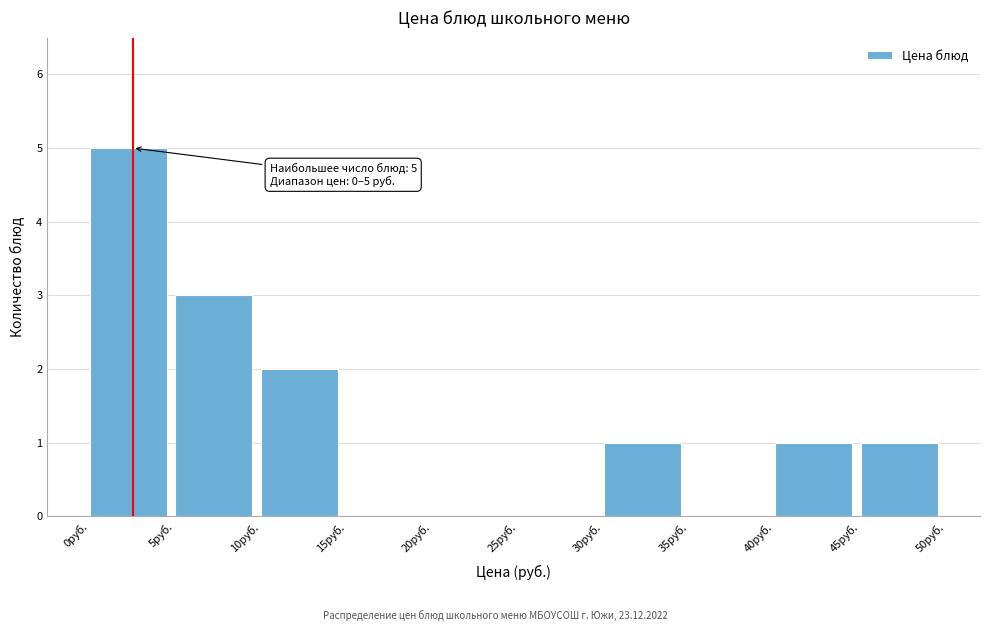

Over which range of the x-axis is the bar tallest?

0 to 5